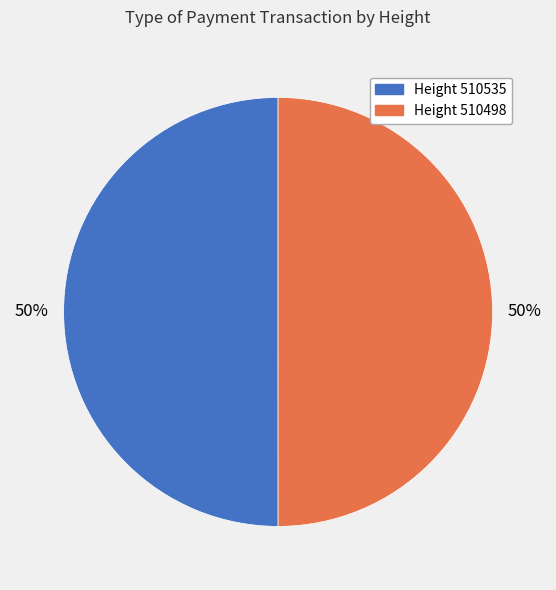

To the nearest percent, what is the average slice percentage?

50%